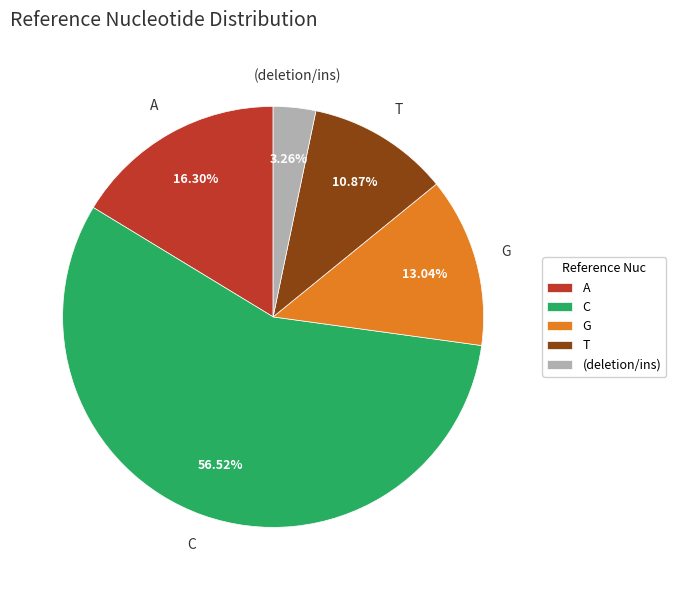

Do A and G together represent more than half of the pie?

No